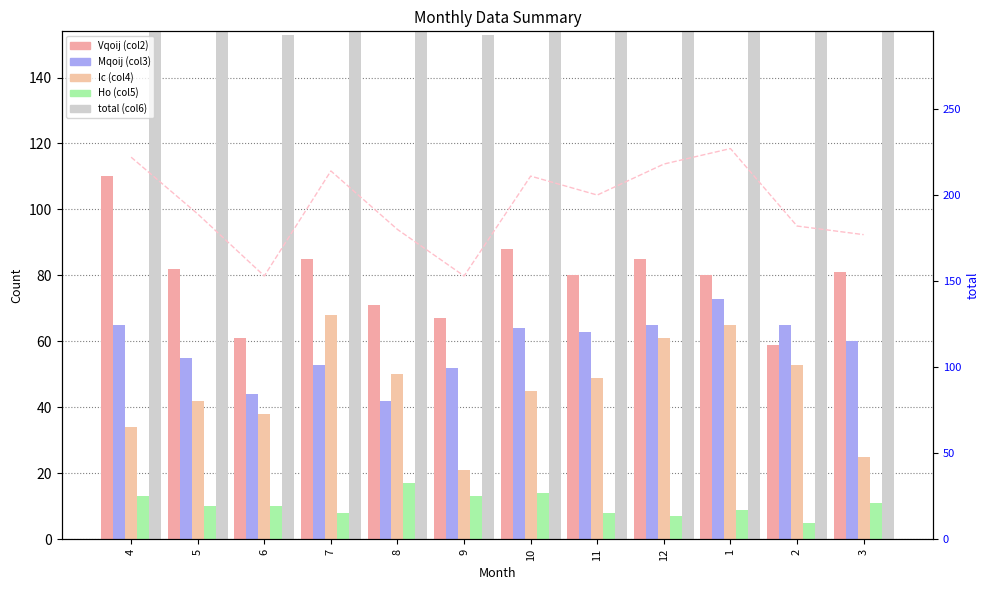

Which series has the largest total across all categories?

total